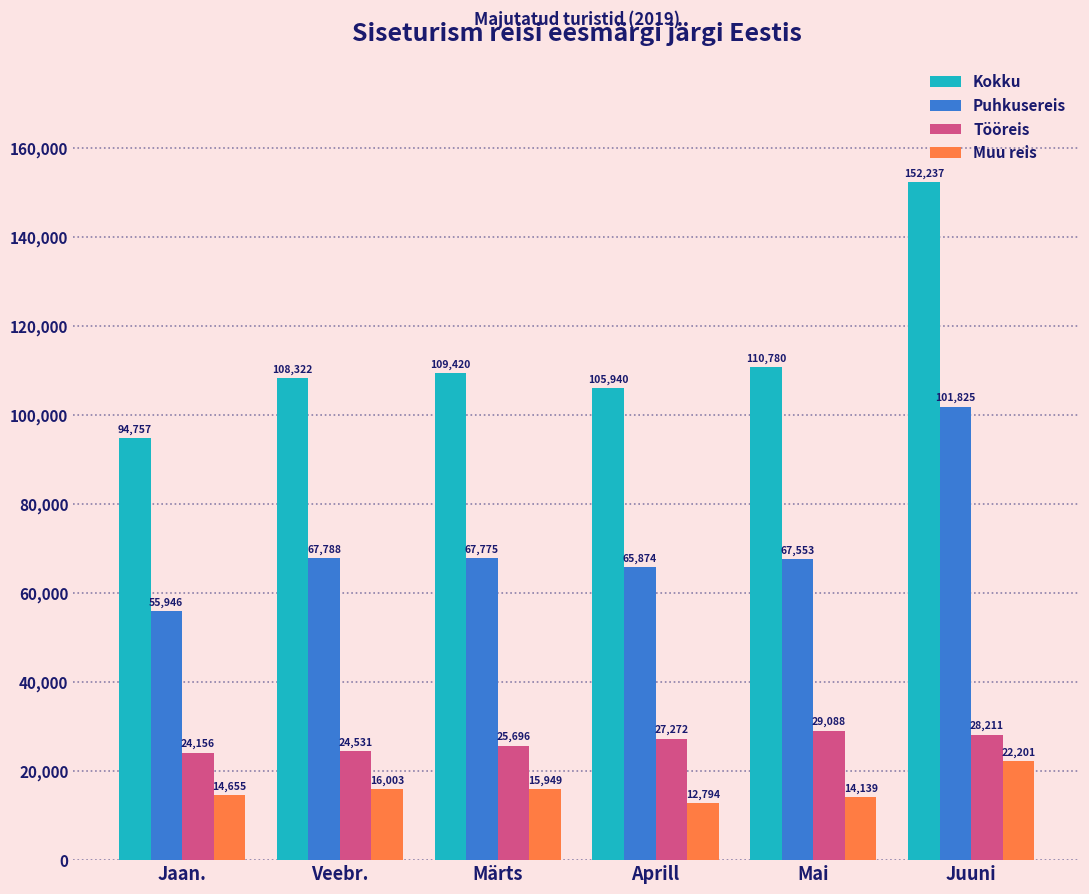

Reading right to left, list all the values displayed in this chart.

Kokku: 152237	110780	105940	109420	108322	94757
Puhkusereis: 101825	67553	65874	67775	67788	55946
Tööreis: 28211	29088	27272	25696	24531	24156
Muu reis: 22201	14139	12794	15949	16003	14655